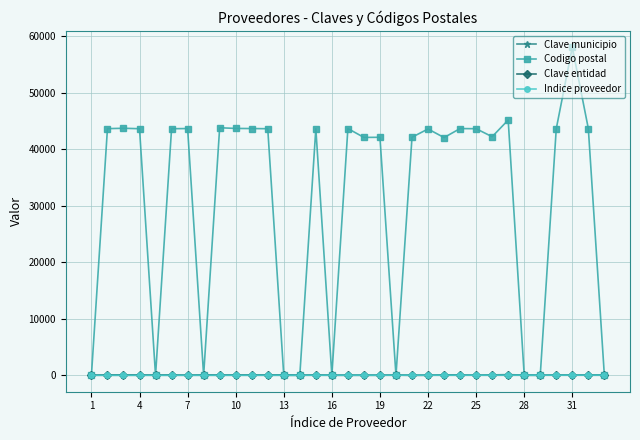

Which series has the largest range (max minus min)?

Codigo postal